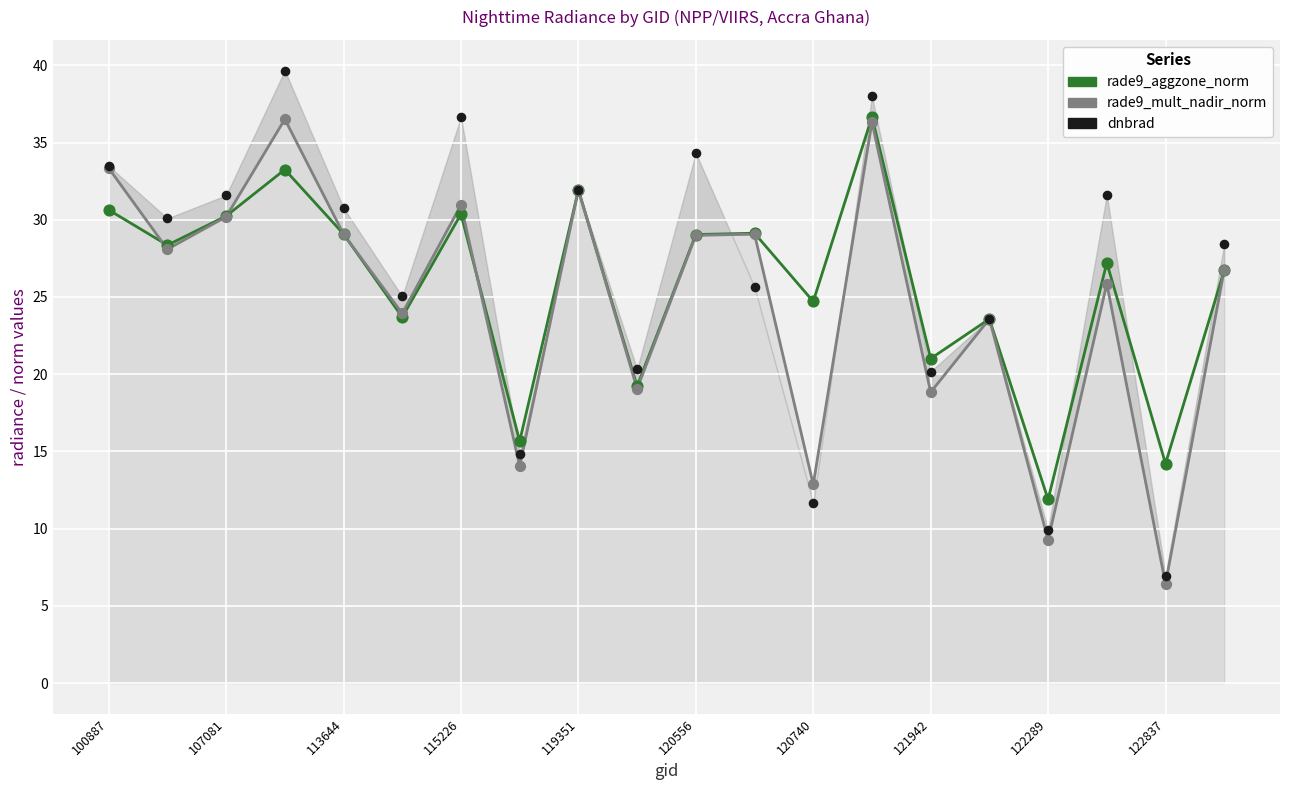

Which series contains the highest Y value?

dnbrad